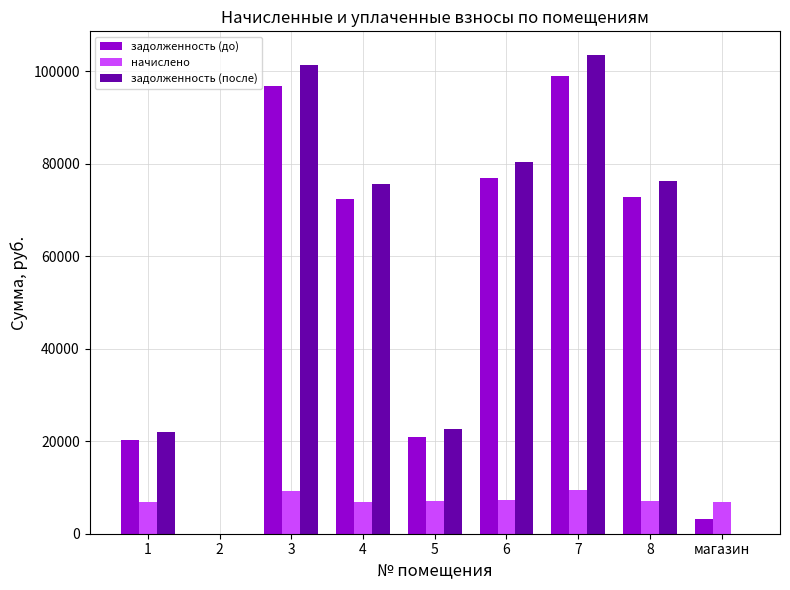

The value of задолженность (до) at 6 is 39979.7. True or false?

False